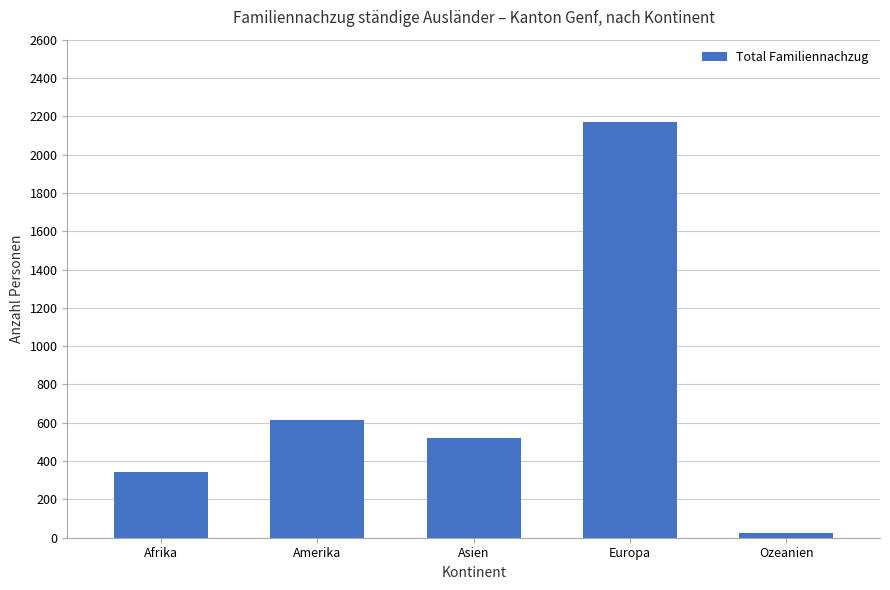

Reading left to right, transcribe all the data shown in this chart.

Afrika=342	Amerika=616	Asien=521	Europa=2168	Ozeanien=23